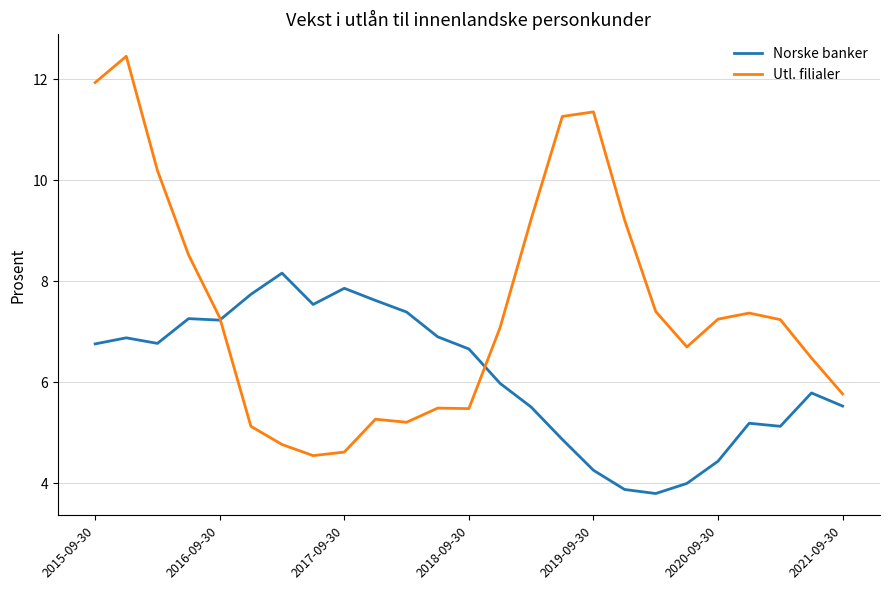

Which series has the largest range (max minus min)?

Utl. filialer